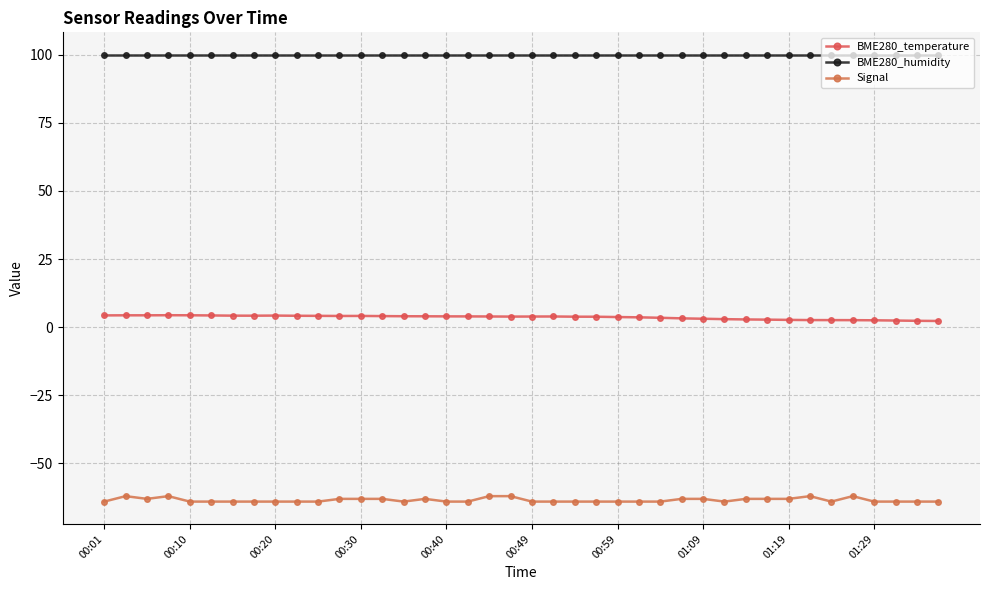

What is the value of the Signal point at the 22nd from the left?

-64.0